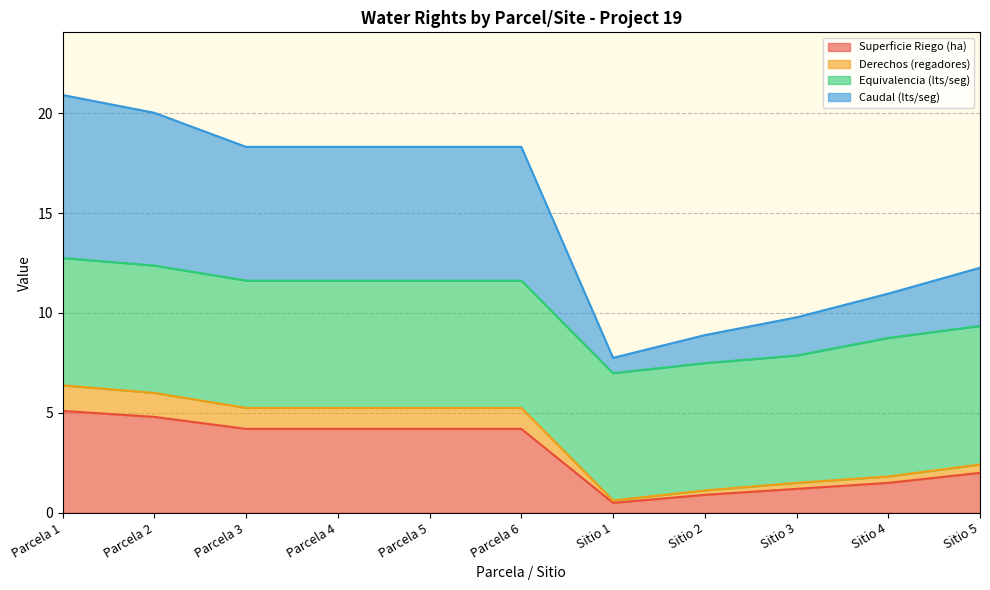

What is the total value across all series at Parcela 2?

20.0